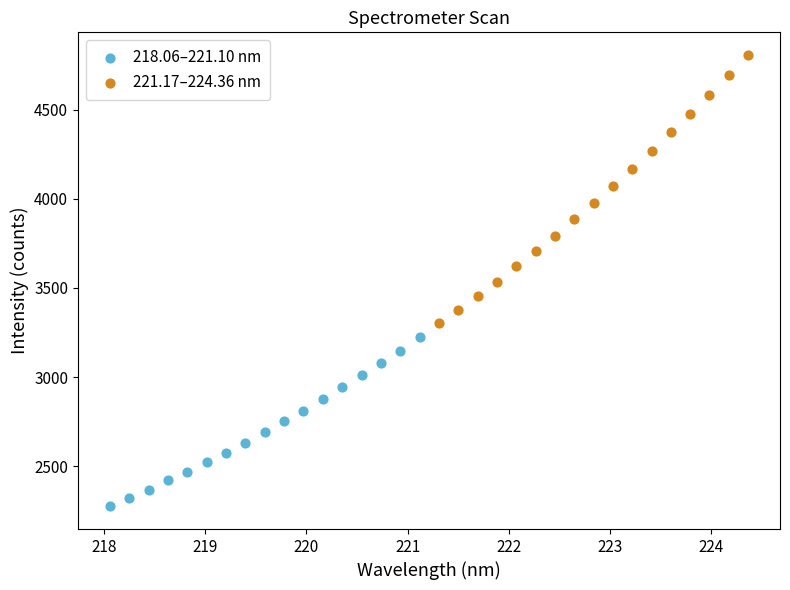

Which series contains the lowest Y value?

218.06–221.10 nm